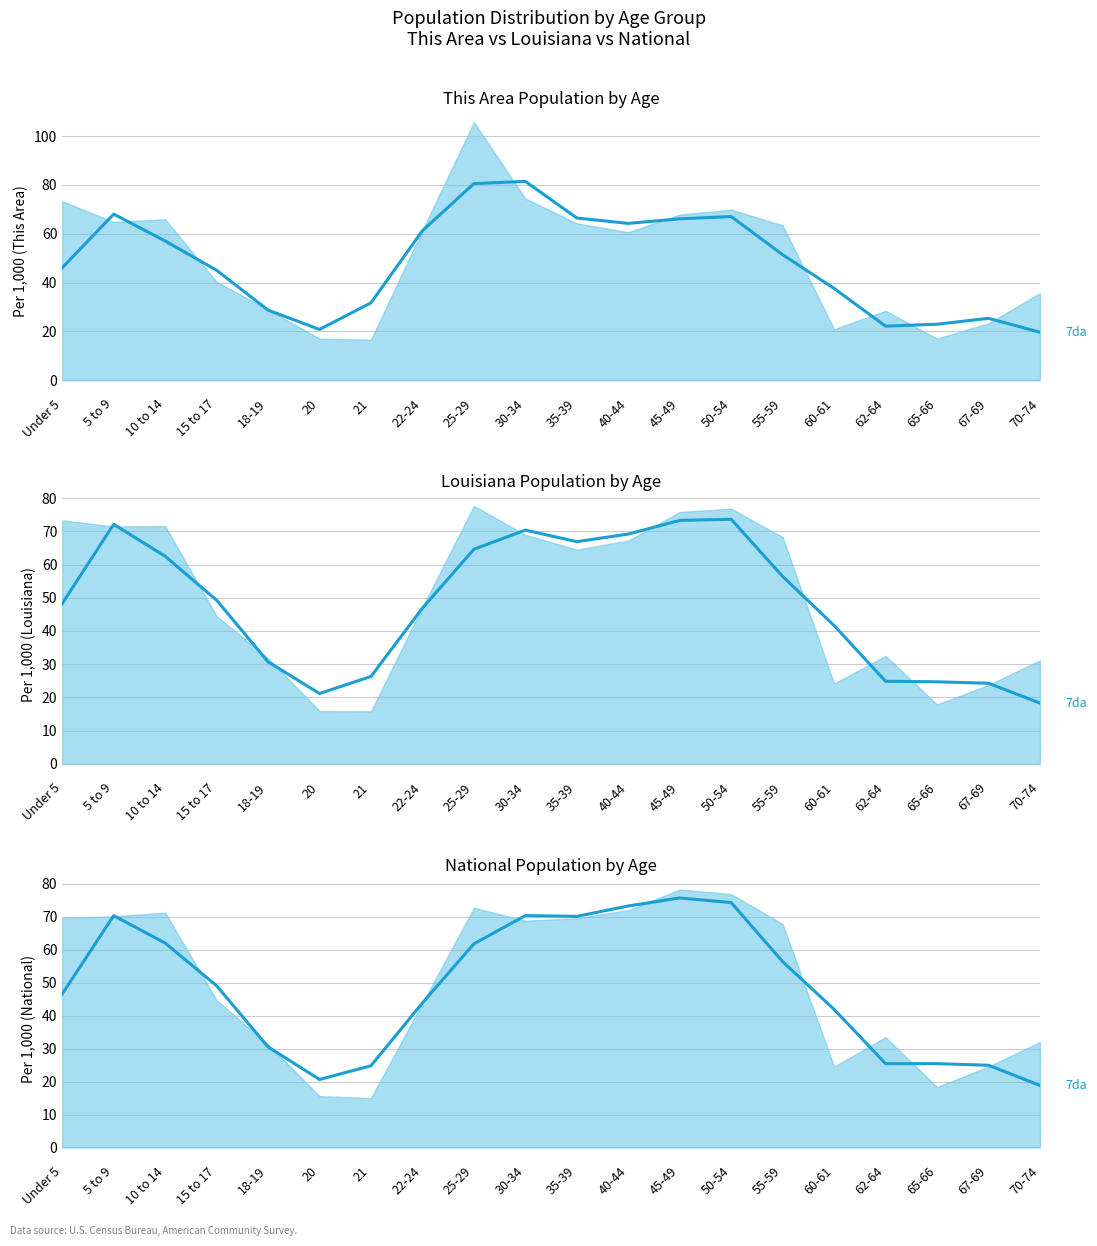

At how many categories does at least one series exceed 57?

9